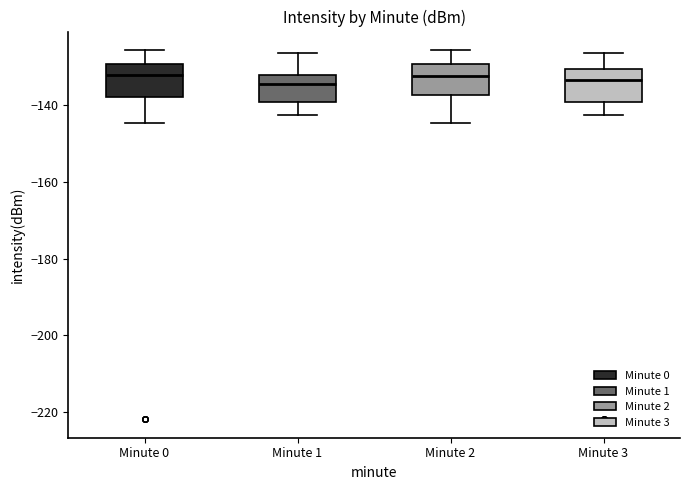

Reading left to right, read every box against the y-axis: the position of its median line, the range the box covers, and the ends of its whiskers. The values are not printed on the chart, so give them approximately, as read against the axis.

Minute 0: median -132, box -138 to -130, whiskers -144 to -126
Minute 1: median -134, box -140 to -132, whiskers -142 to -126
Minute 2: median -132, box -138 to -130, whiskers -144 to -126
Minute 3: median -134, box -140 to -130, whiskers -142 to -126